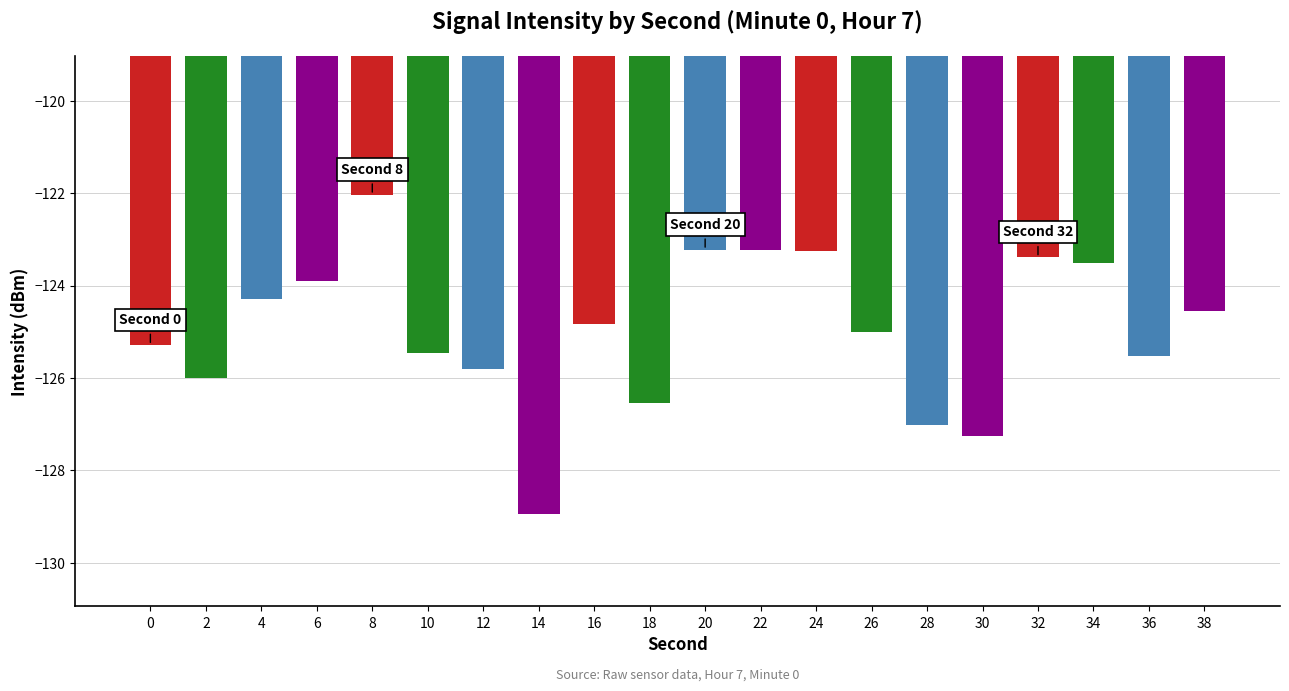

What is the sum of all values?

-2499.1